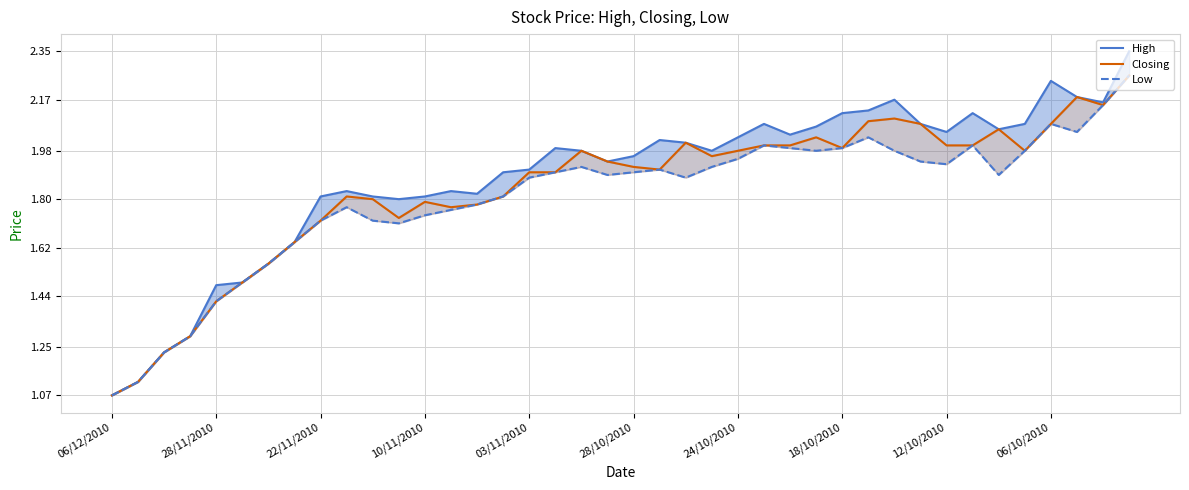

Between 35 and 36, which is larger?

36